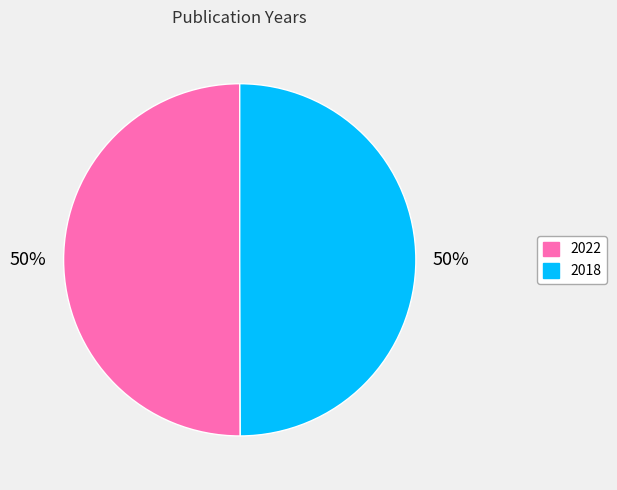

Combined, do 2018 and 2022 account for over 50%?

Yes